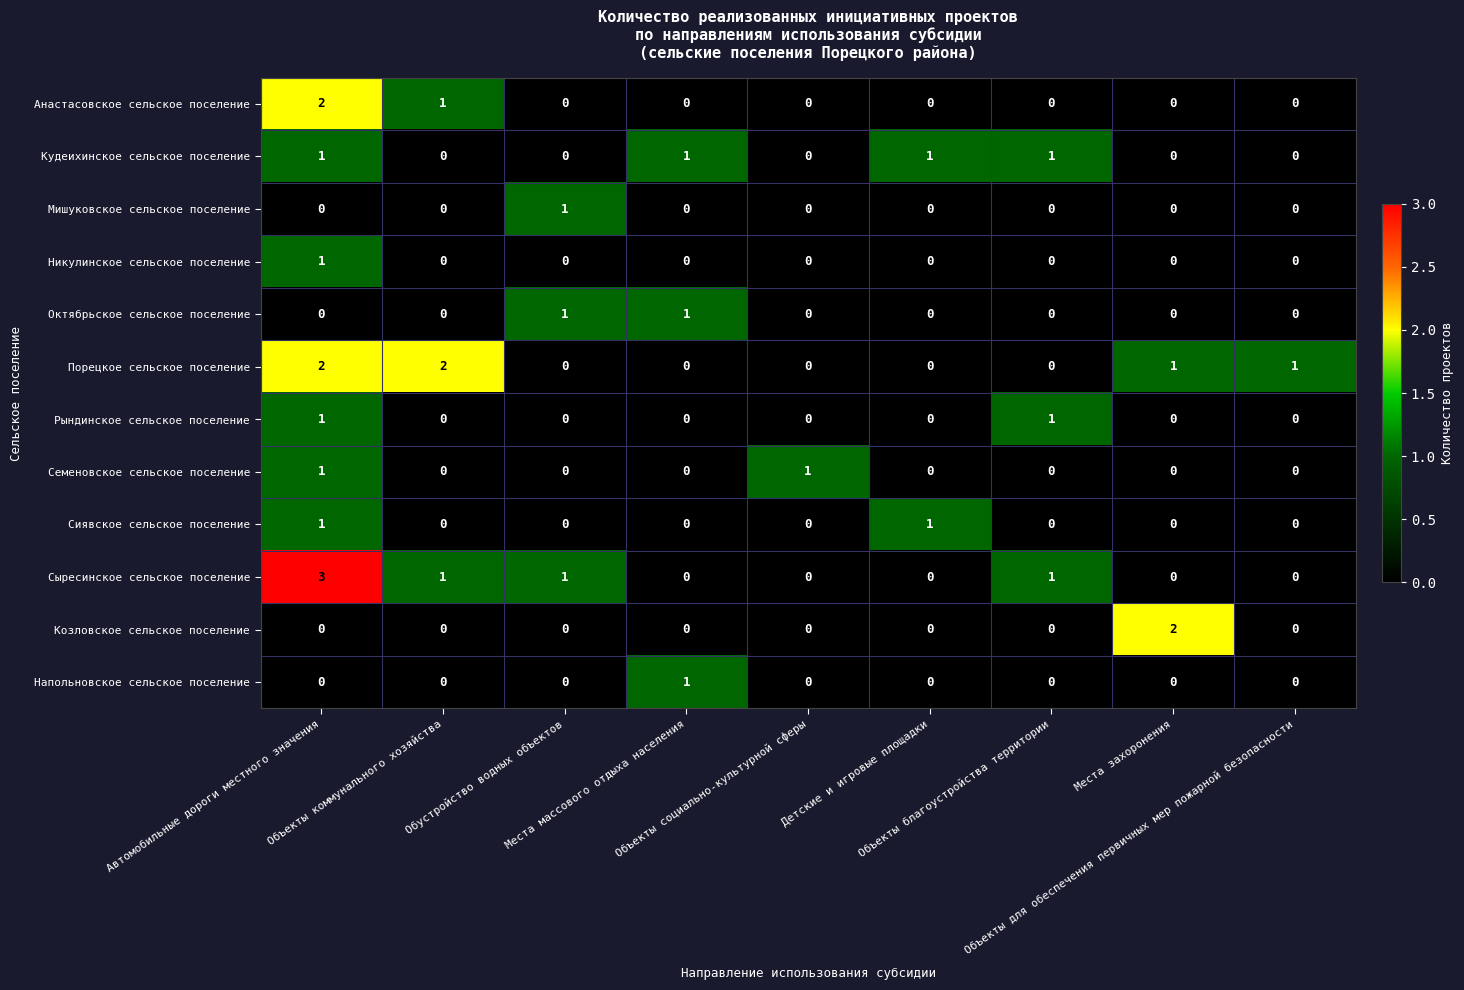

What is the maximum value shown in the chart?

3